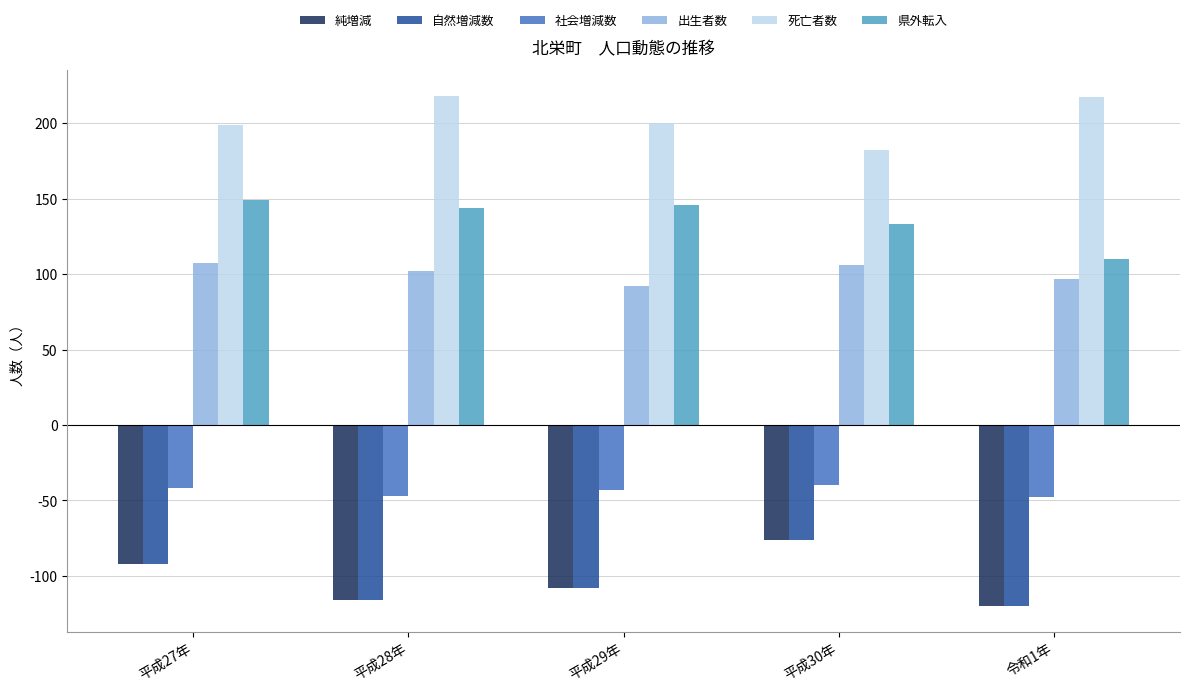

Does the chart contain stacked bars?

No